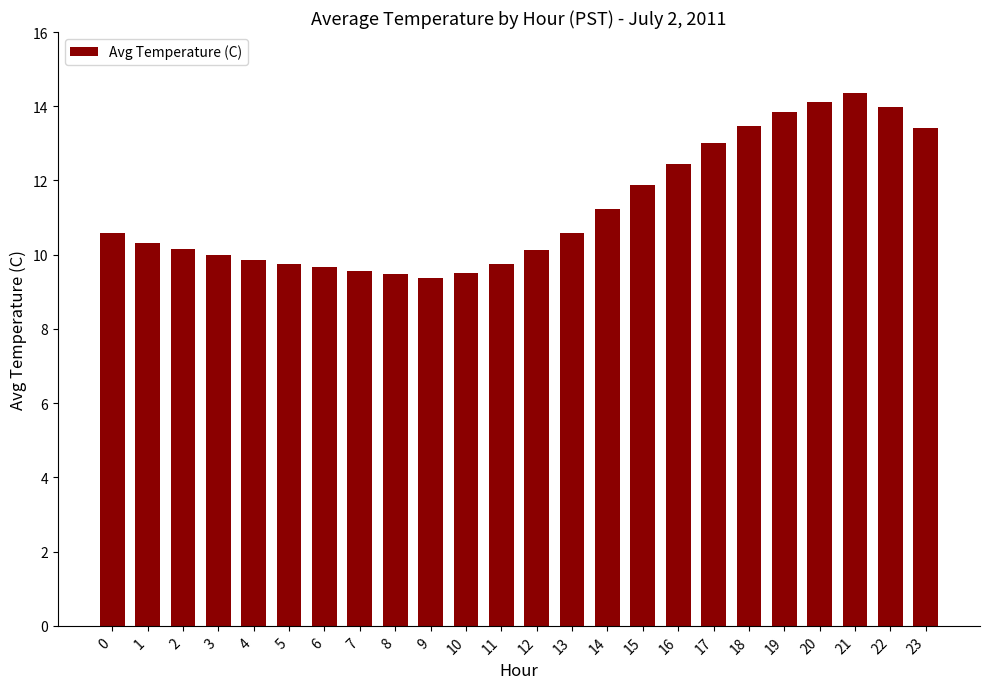

Is it true that the value at 11 is 14.7?

False